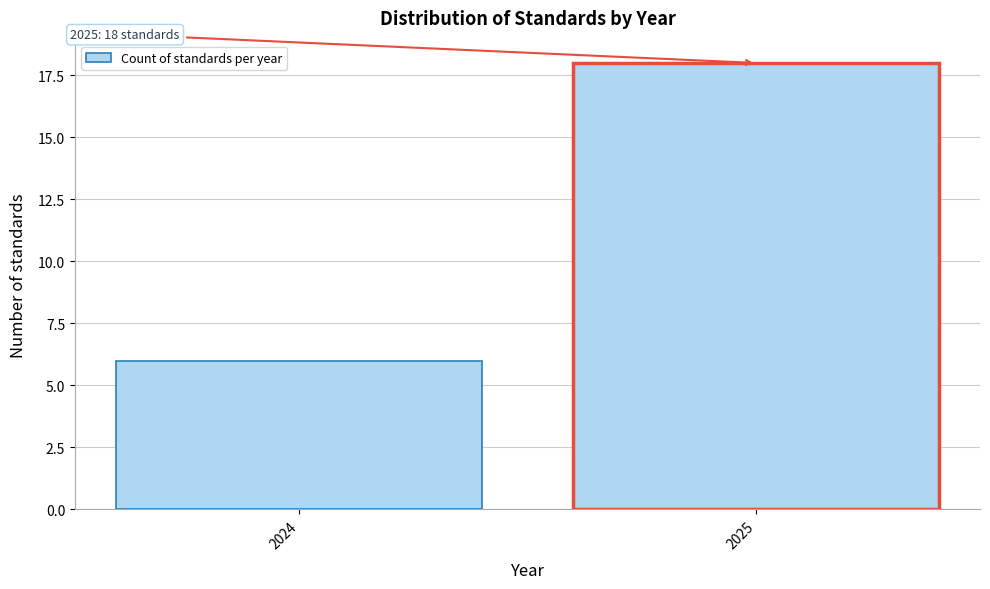

Reading left to right, transcribe all the data shown in this chart.

2024=6	2025=18